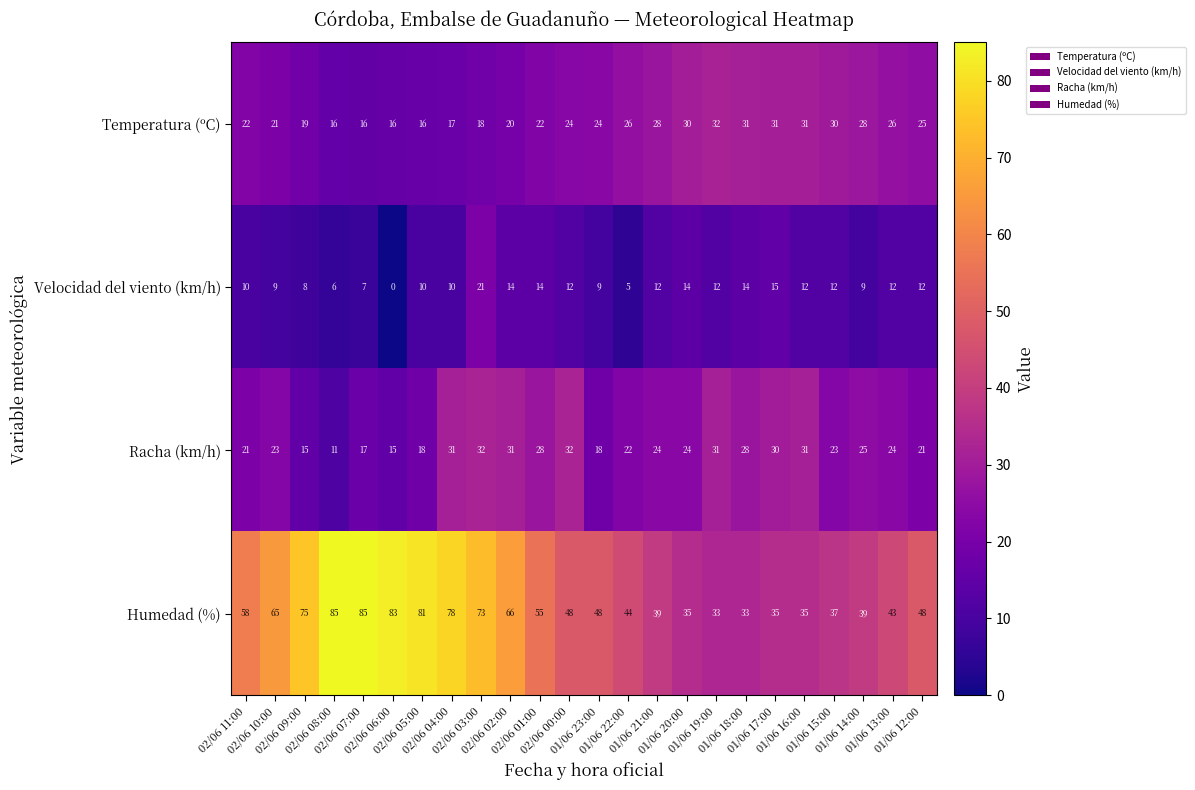

What is the maximum value shown in the chart?

85